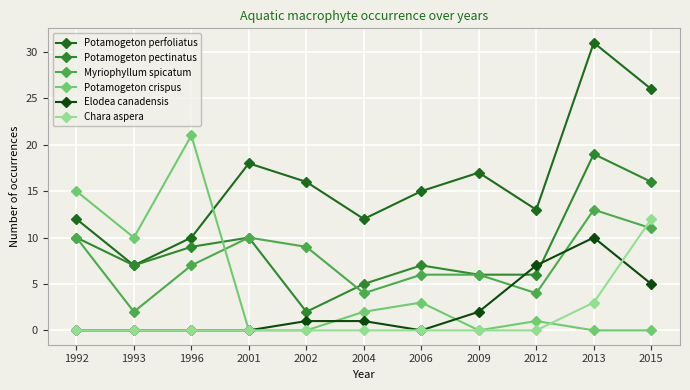

Does the chart have visible grid lines?

Yes